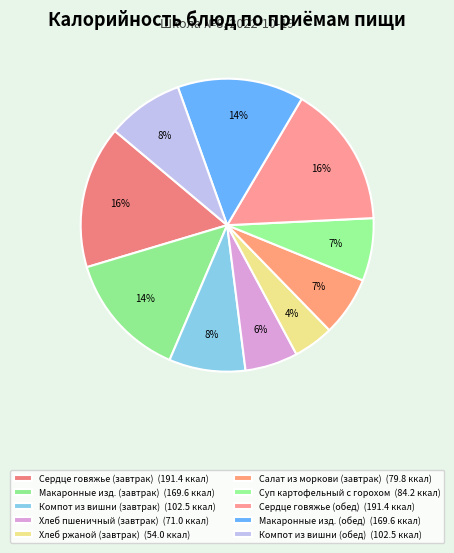

What is the smallest slice in the pie chart?

Хлеб ржаной (завтрак)